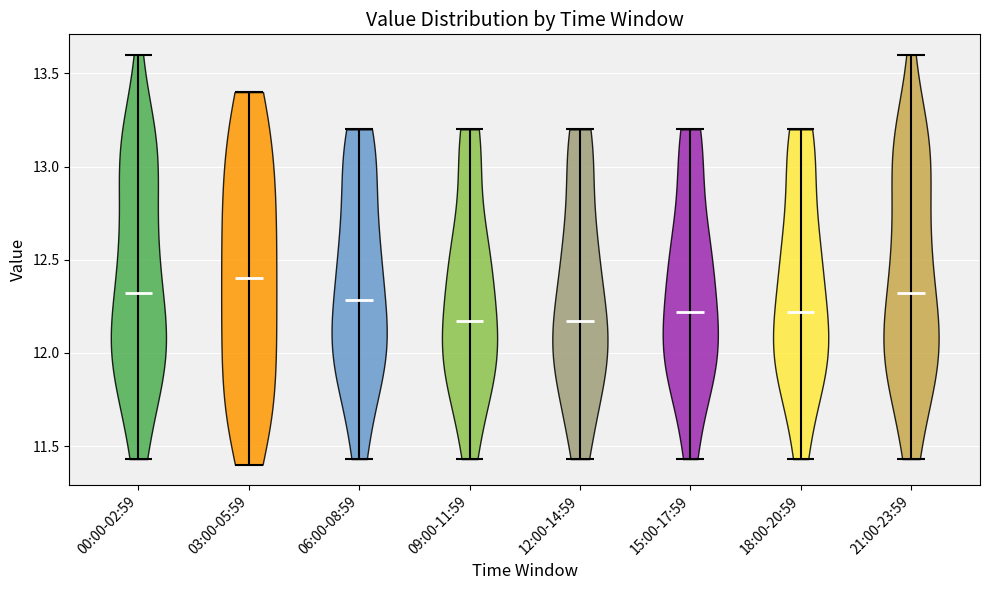

What is the highest point the violin for 06:00-08:59 reaches on the y-axis? The values are not printed on the chart, so give them approximately, as read against the axis.

13.20